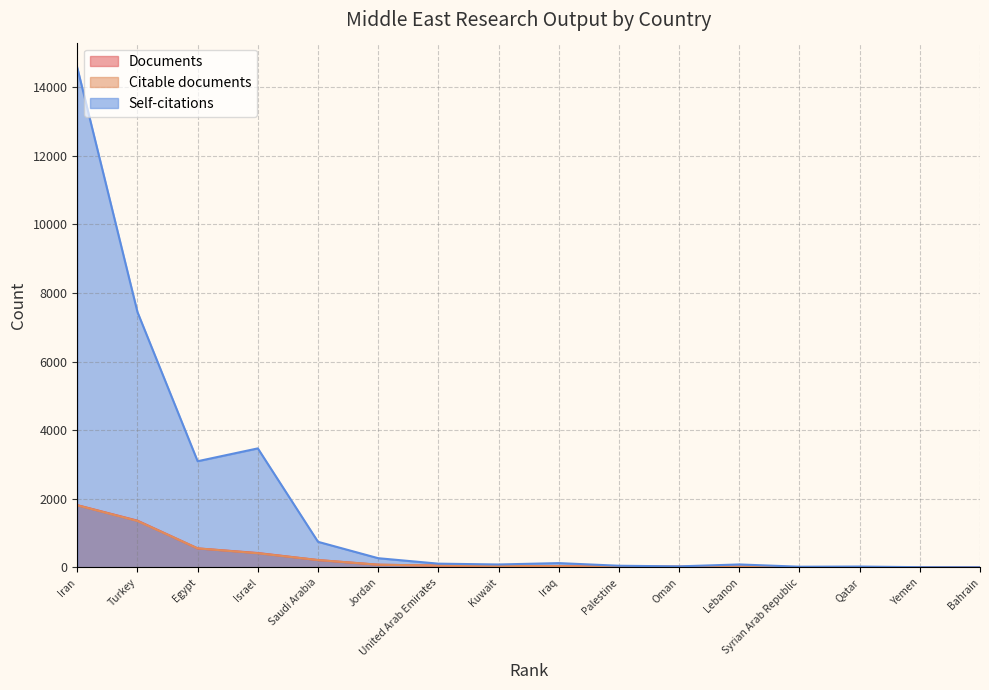

Where is Self-citations nearest to the value 7287?

Turkey